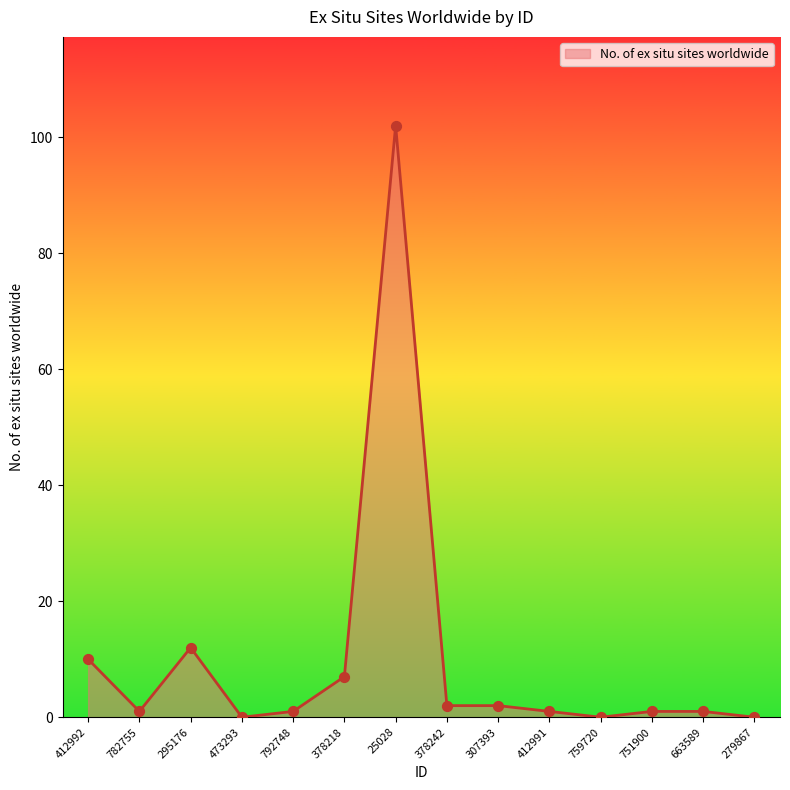

What is the change in value from 307393 to 751900?

-1